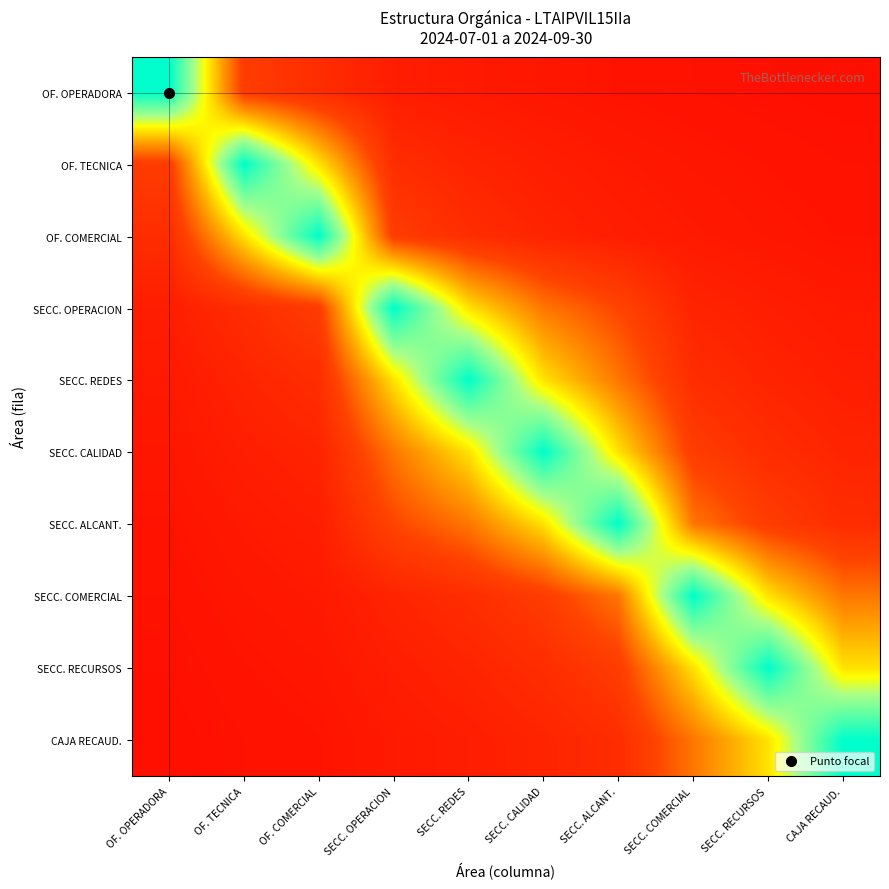

Which series has the largest range (max minus min)?

OF. OPERADORA